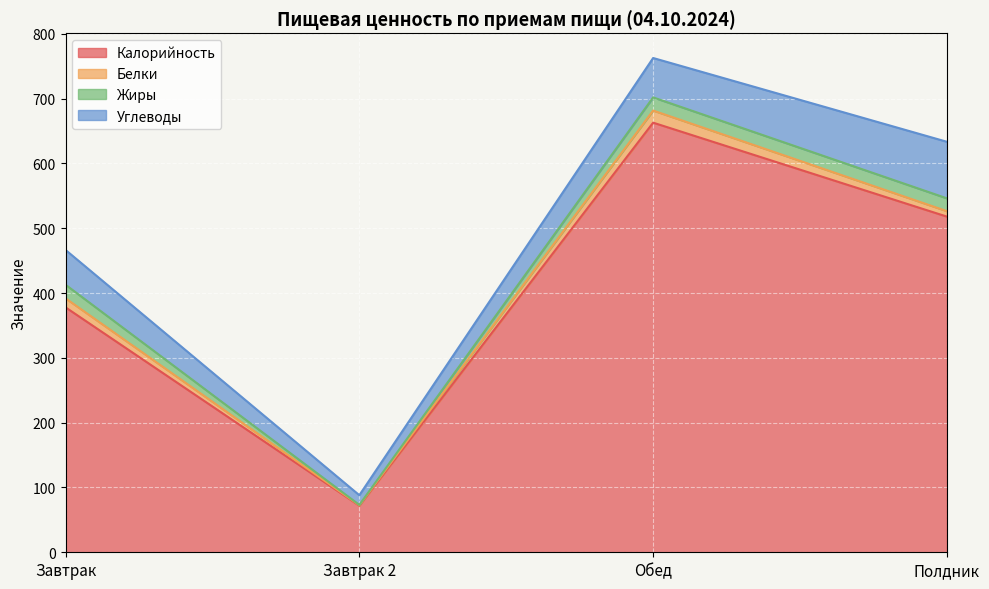

Read the Углеводы value at Завтрак.

53.7